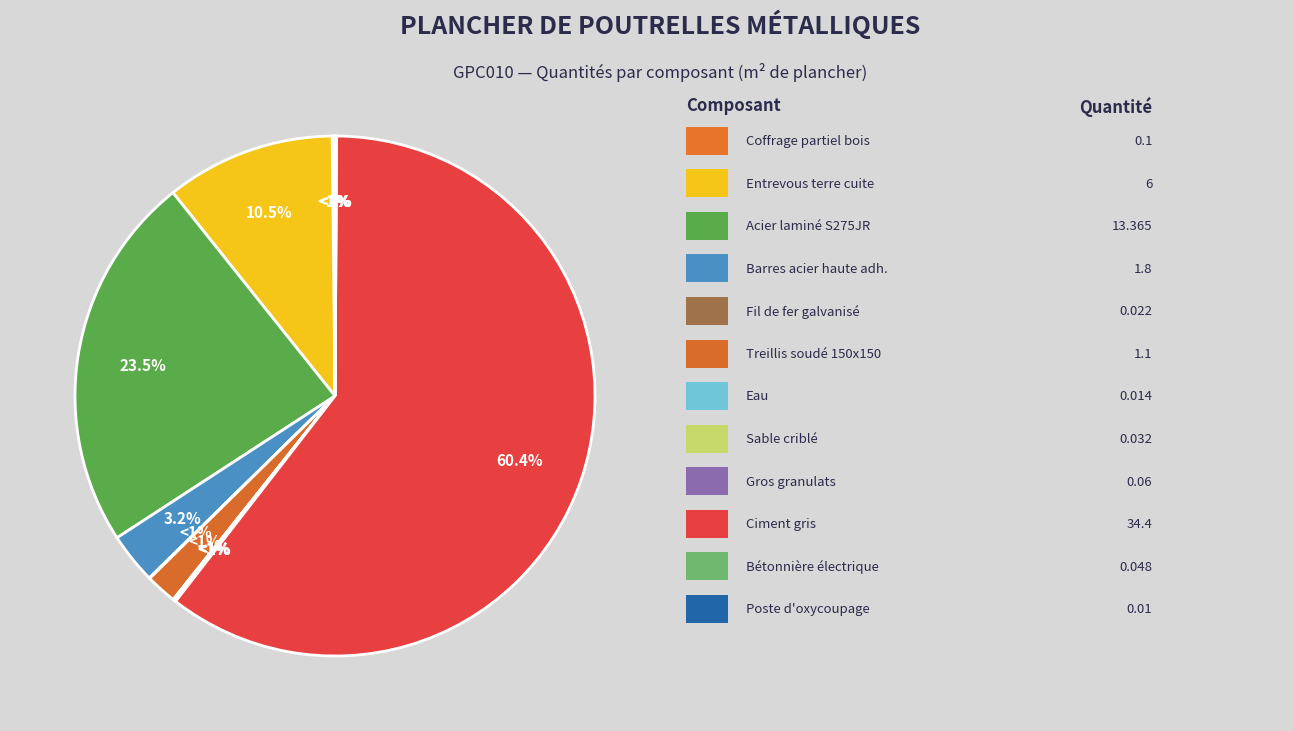

How many segments does this pie chart have?

12